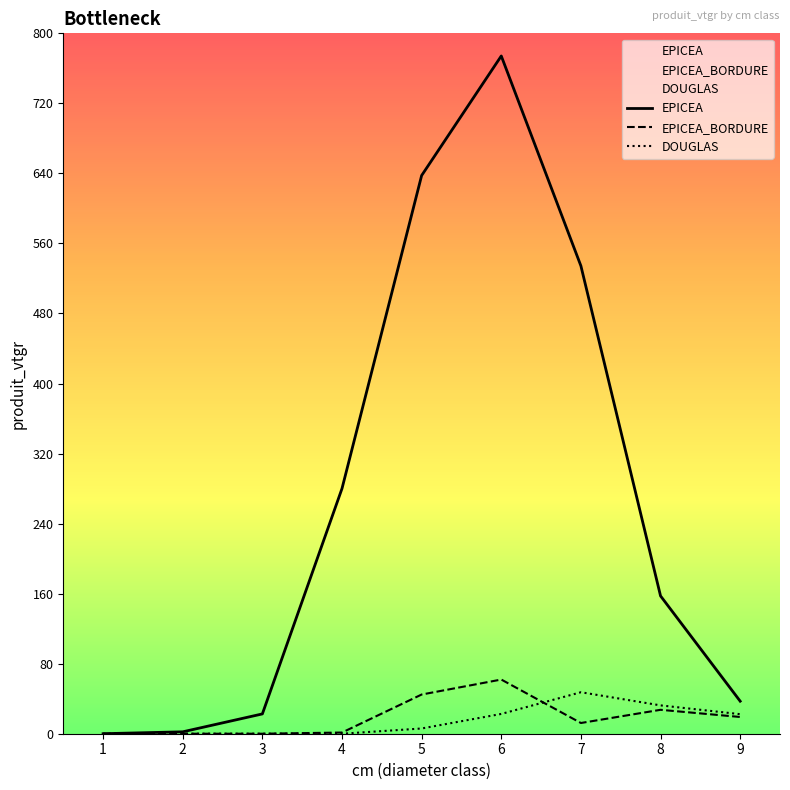

What is the sum of the EPICEA values at 3 and 9?

59.8